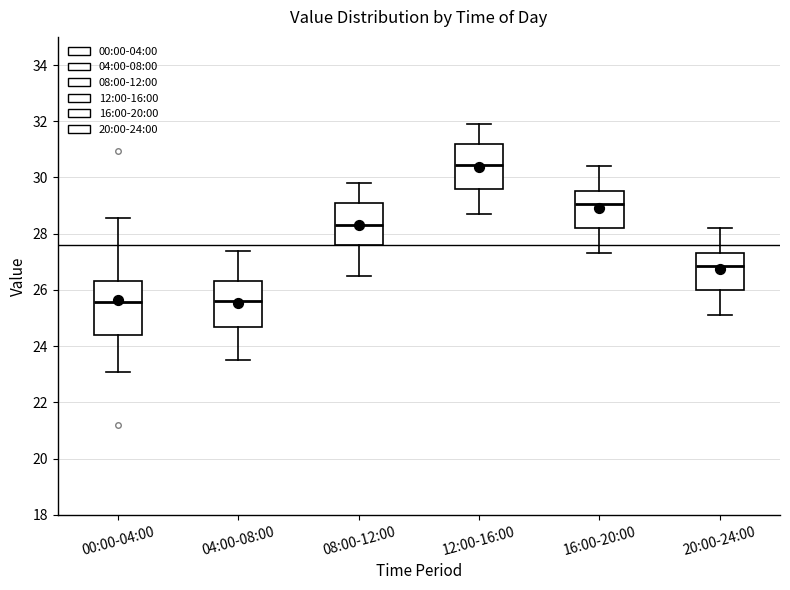

Reading left to right, transcribe this box plot: for each box, give where its median line is, the range the box spans, and where its two whiskers end, as read against the y-axis. The values are not printed on the chart, so give them approximately, as read against the axis.

00:00-04:00: median 25.6, box 24.4 to 26.4, whiskers 23.2 to 28.6
04:00-08:00: median 25.6, box 24.6 to 26.4, whiskers 23.6 to 27.4
08:00-12:00: median 28.4, box 27.6 to 29.2, whiskers 26.6 to 29.8
12:00-16:00: median 30.4, box 29.6 to 31.2, whiskers 28.8 to 32.0
16:00-20:00: median 29.0, box 28.2 to 29.6, whiskers 27.4 to 30.4
20:00-24:00: median 26.8, box 26.0 to 27.4, whiskers 25.2 to 28.2